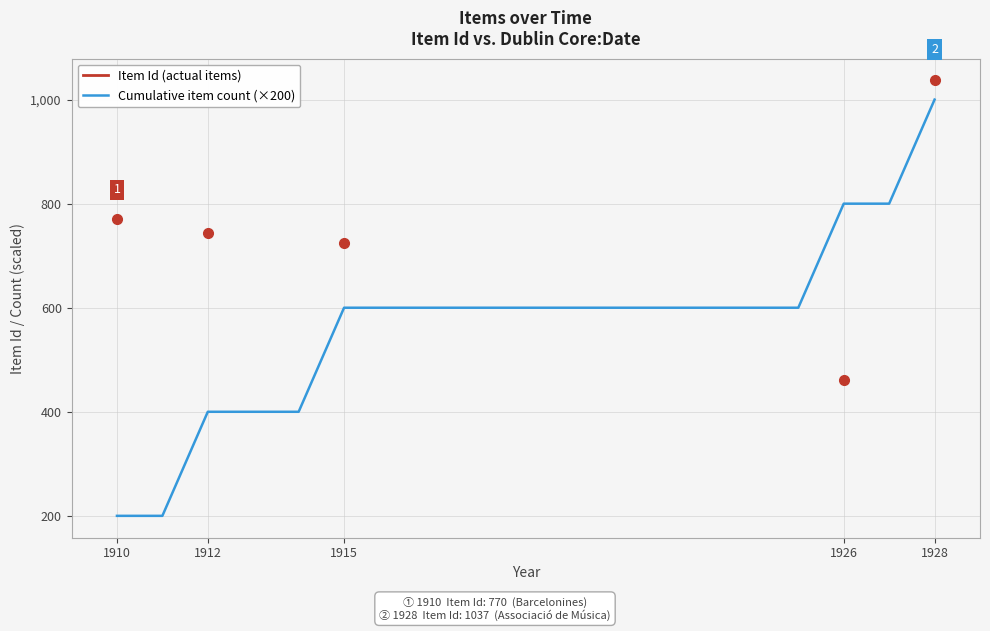

Which series has the largest total across all categories?

Cumulative item count (×200)